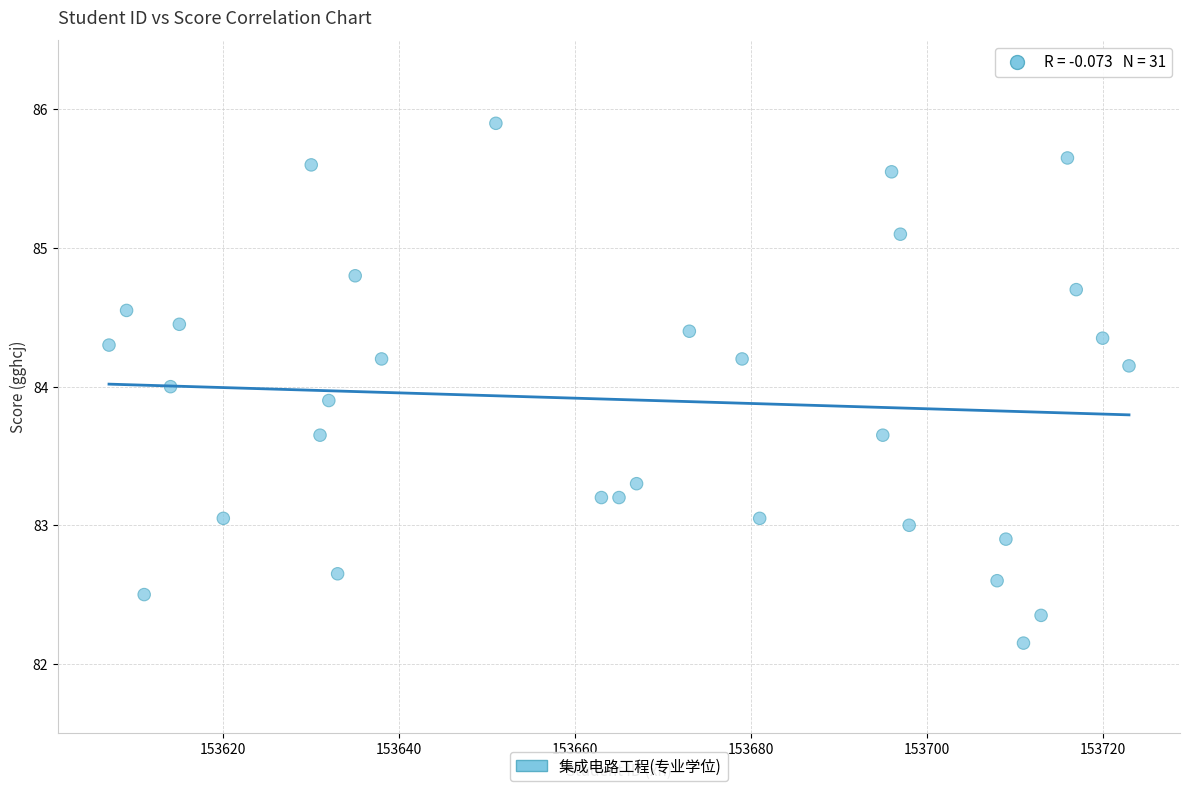

What is the range of X values (max minus min)?

116.0